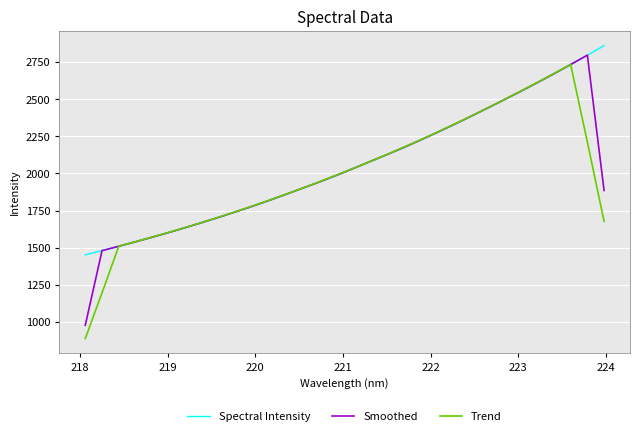

What is the maximum value shown in the chart?

2861.1